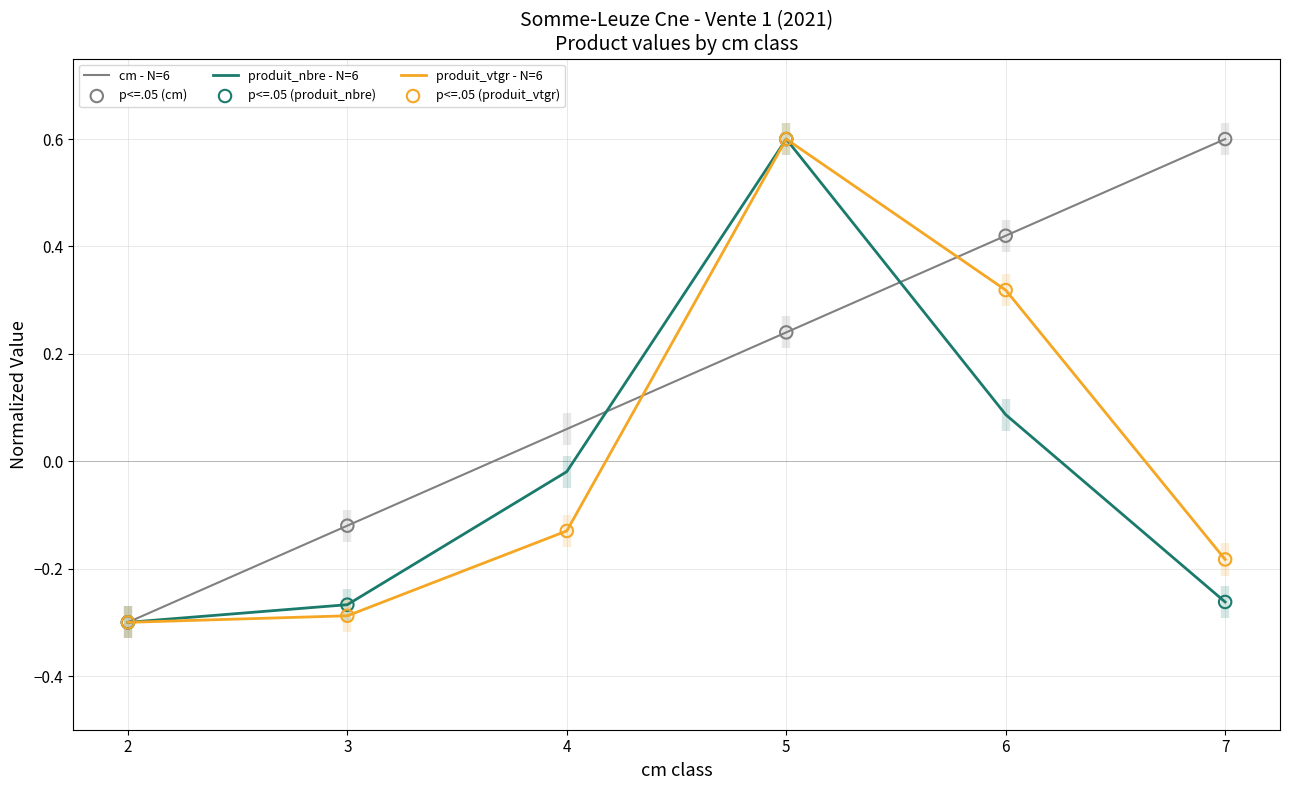

What is the total value across all series at 6?

0.8